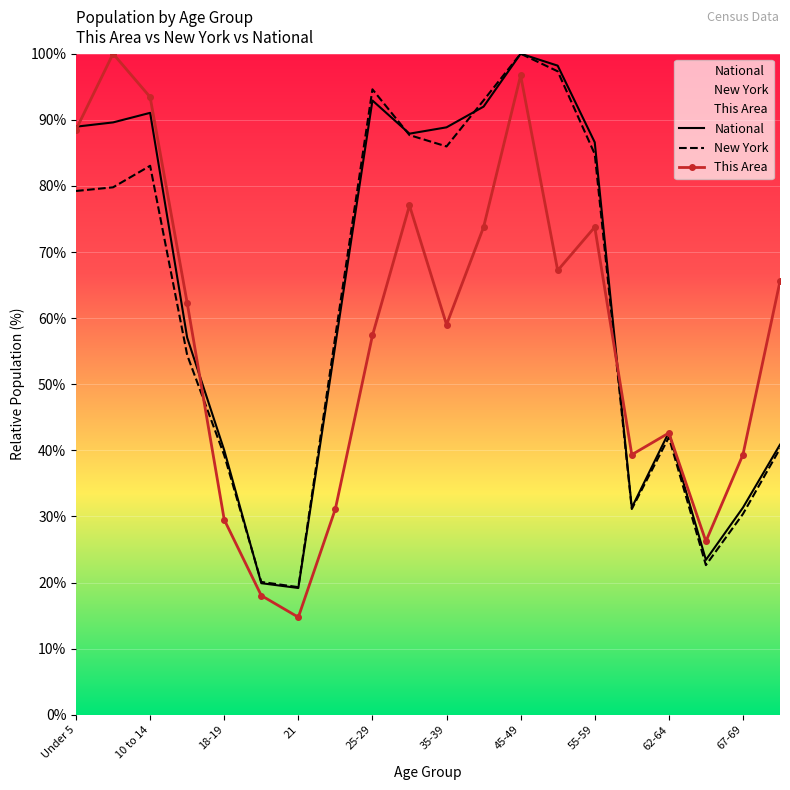

What is the approximate value of This Area at 21?

14.8